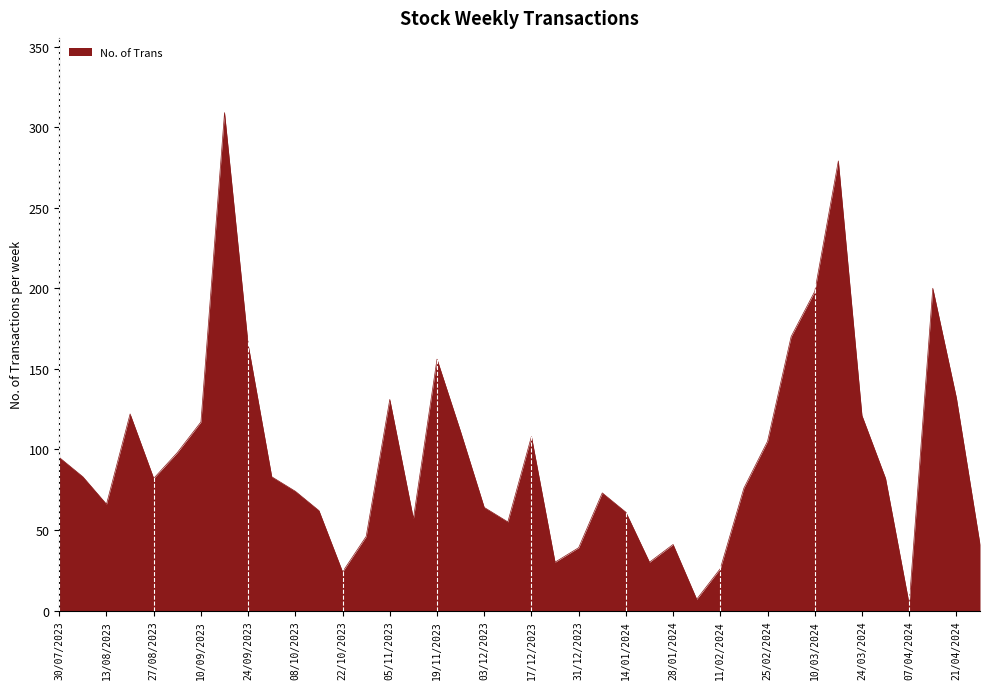

How many interior local peaks (higher than both neighbors) does the data have?

9